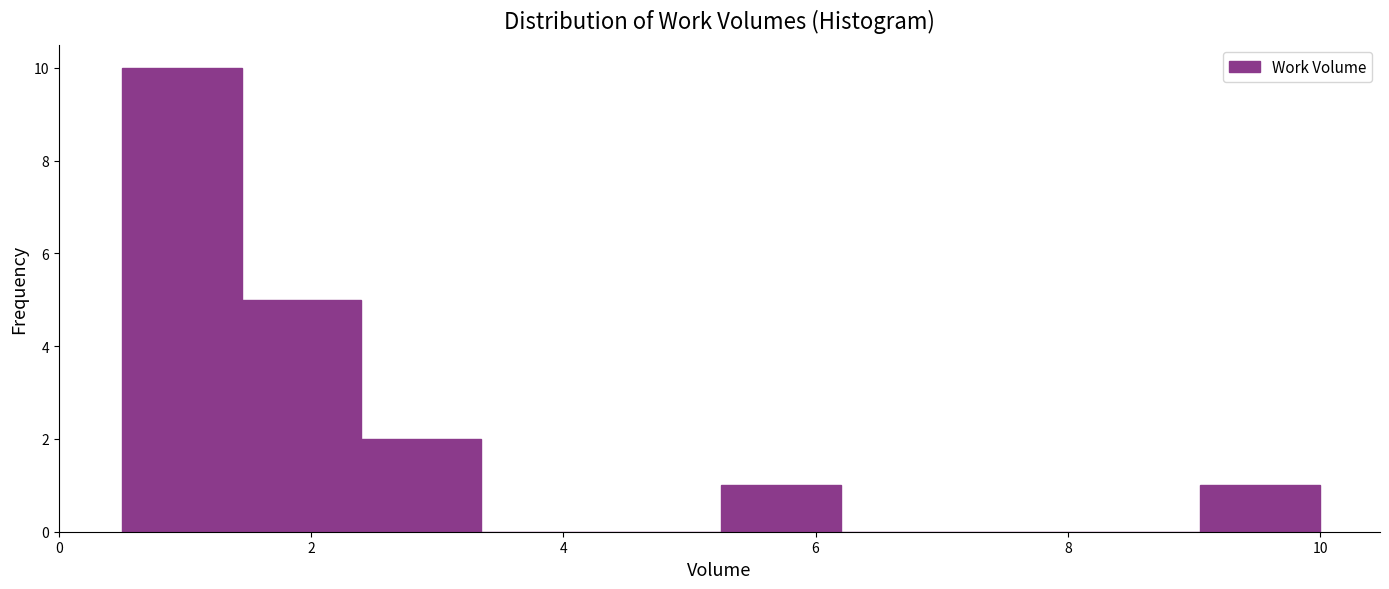

How tall is the bar that spans 5.25 to 6.20 on the x-axis? Neither the bar edges nor the heights are printed on the chart, so give them approximately, as read against the axes.

1